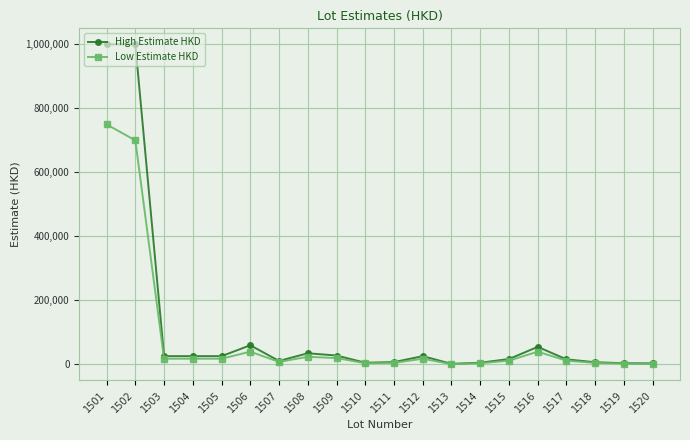

Does the chart display data point markers on the line(s)?

Yes